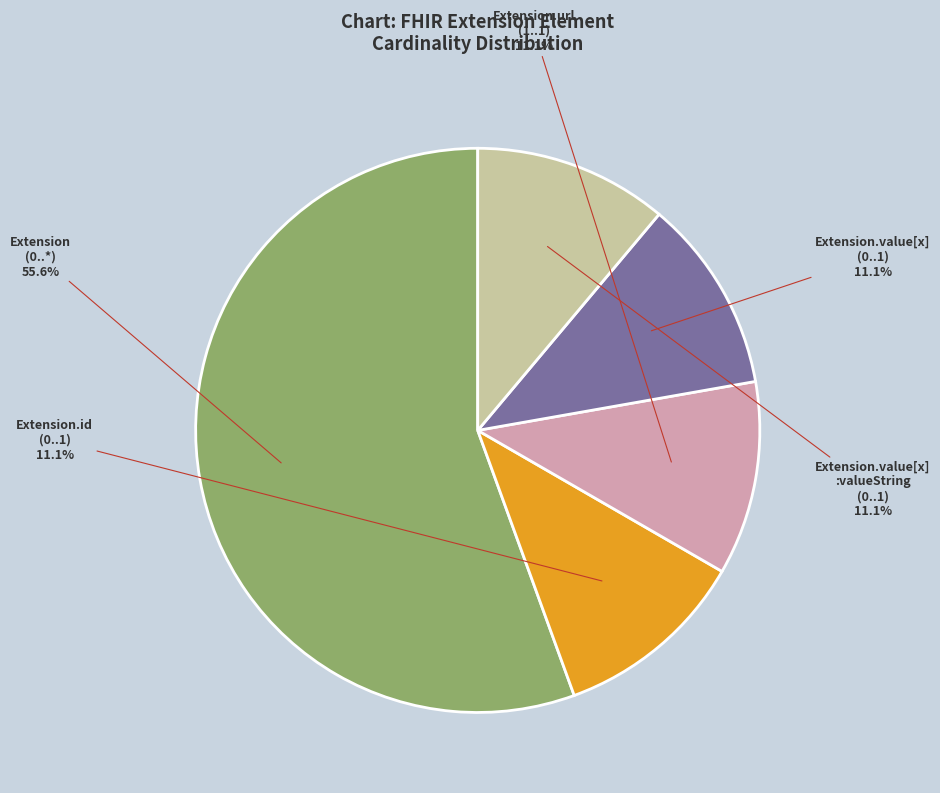

Which category accounts for the majority?

Extension (0..*)